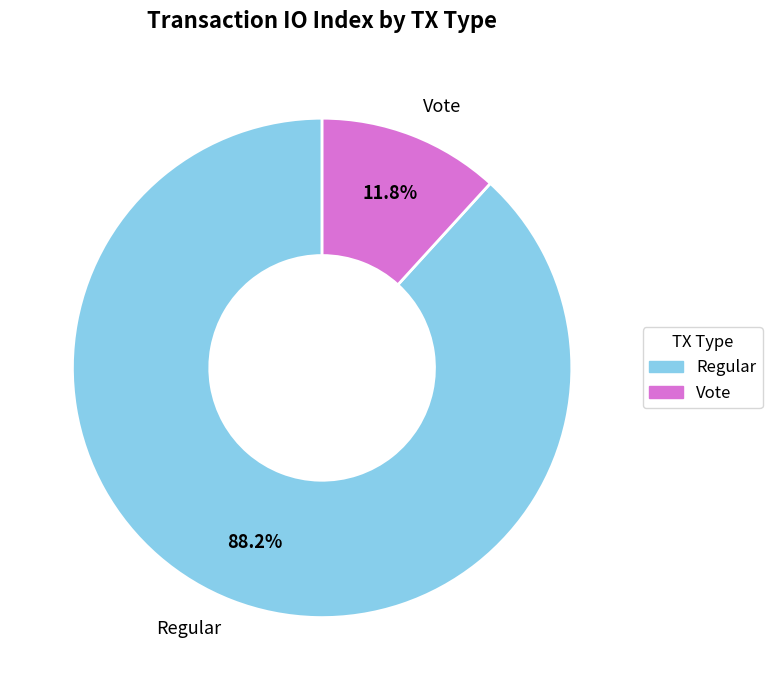

Is the sum of Regular and Vote greater than half?

Yes